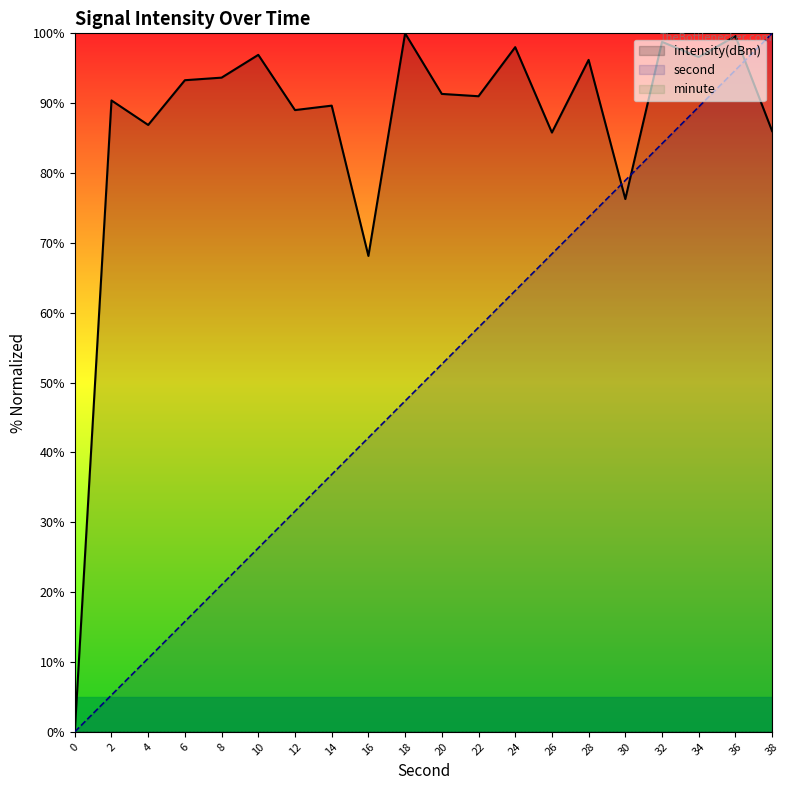

What is the total value across all series at 8?

114.7